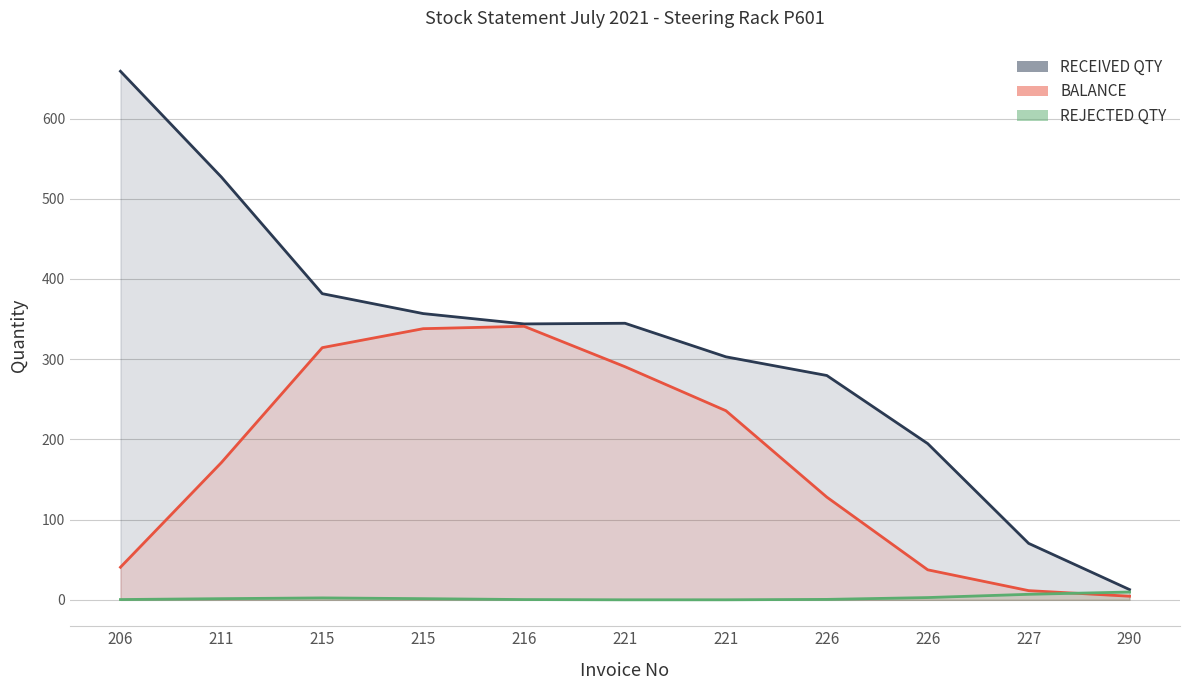

At which category is the sum across all series the highest?

206